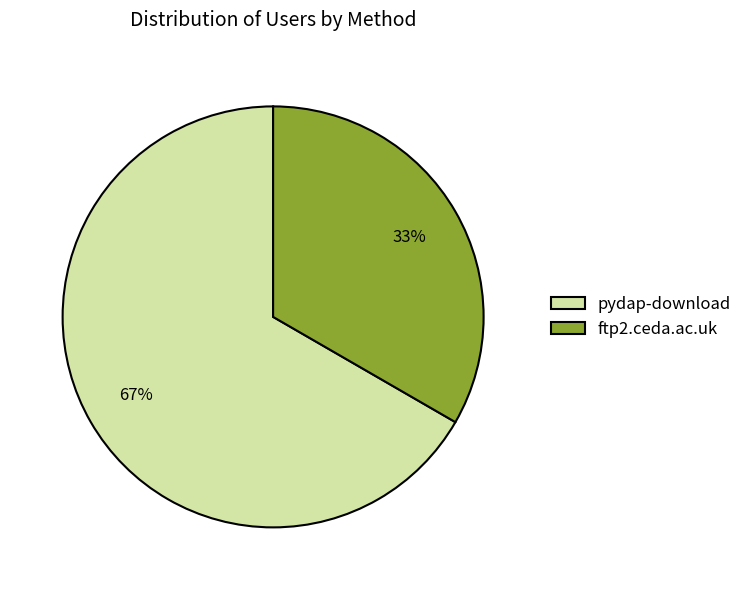

Between pydap-download and ftp2.ceda.ac.uk, which is larger?

pydap-download